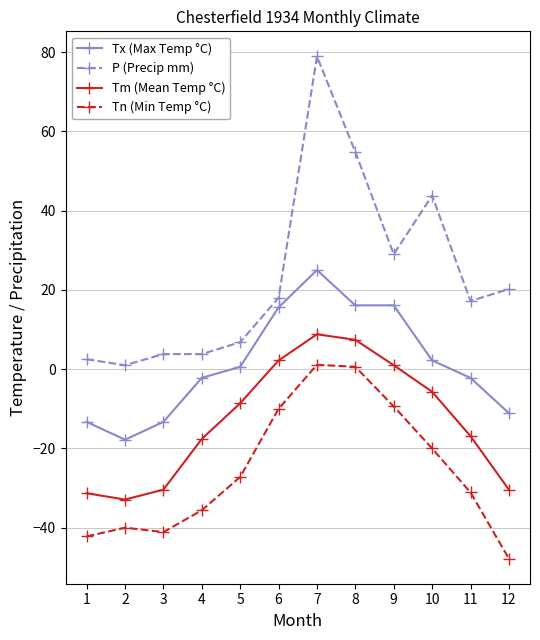

Where is Tx (Max Temp °C) nearest to the value 3?

10